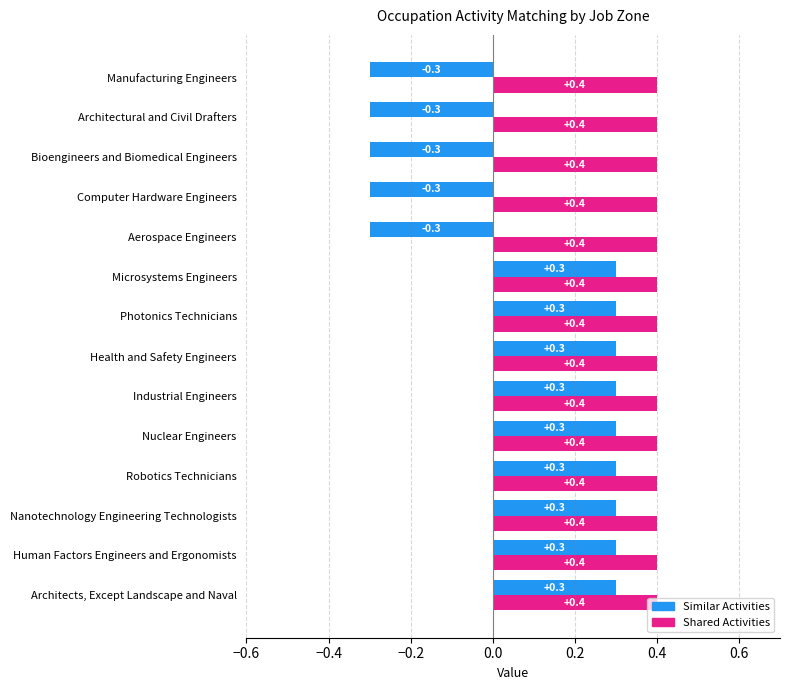

What is the minimum value for Similar Activities?

-0.3